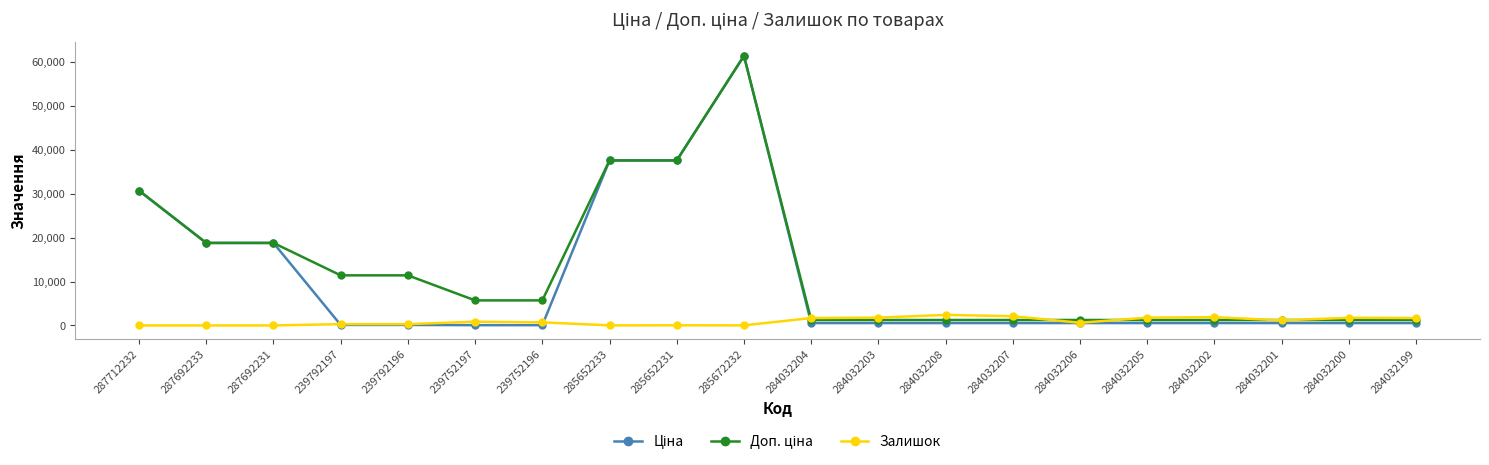

At which category is the sum across all series the highest?

285672232